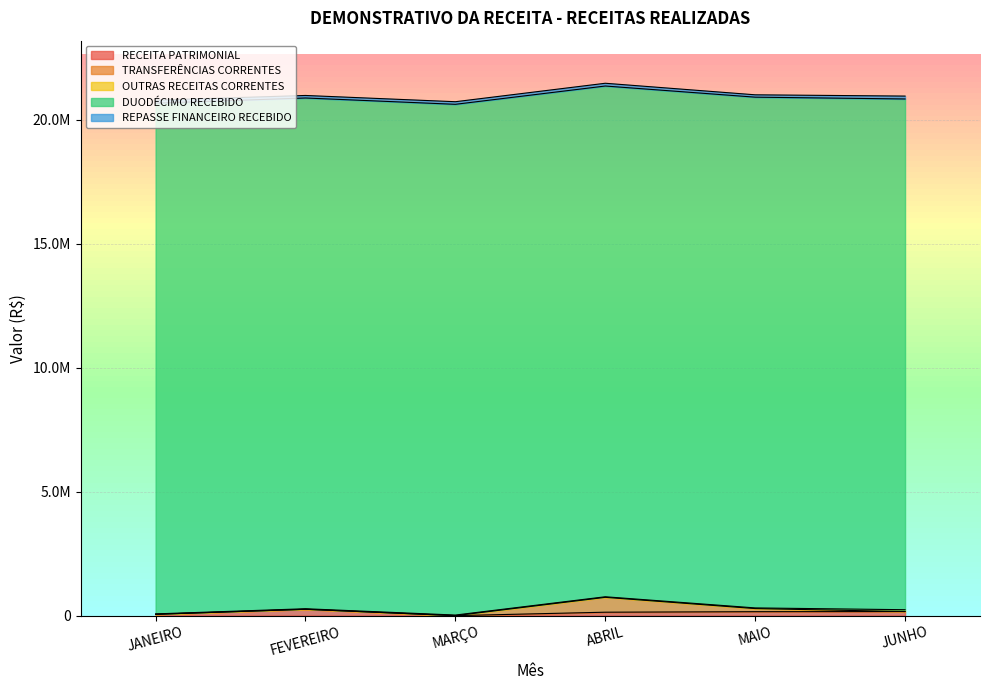

What value does the REPASSE FINANCEIRO RECEBIDO series have at JANEIRO?

122075.4